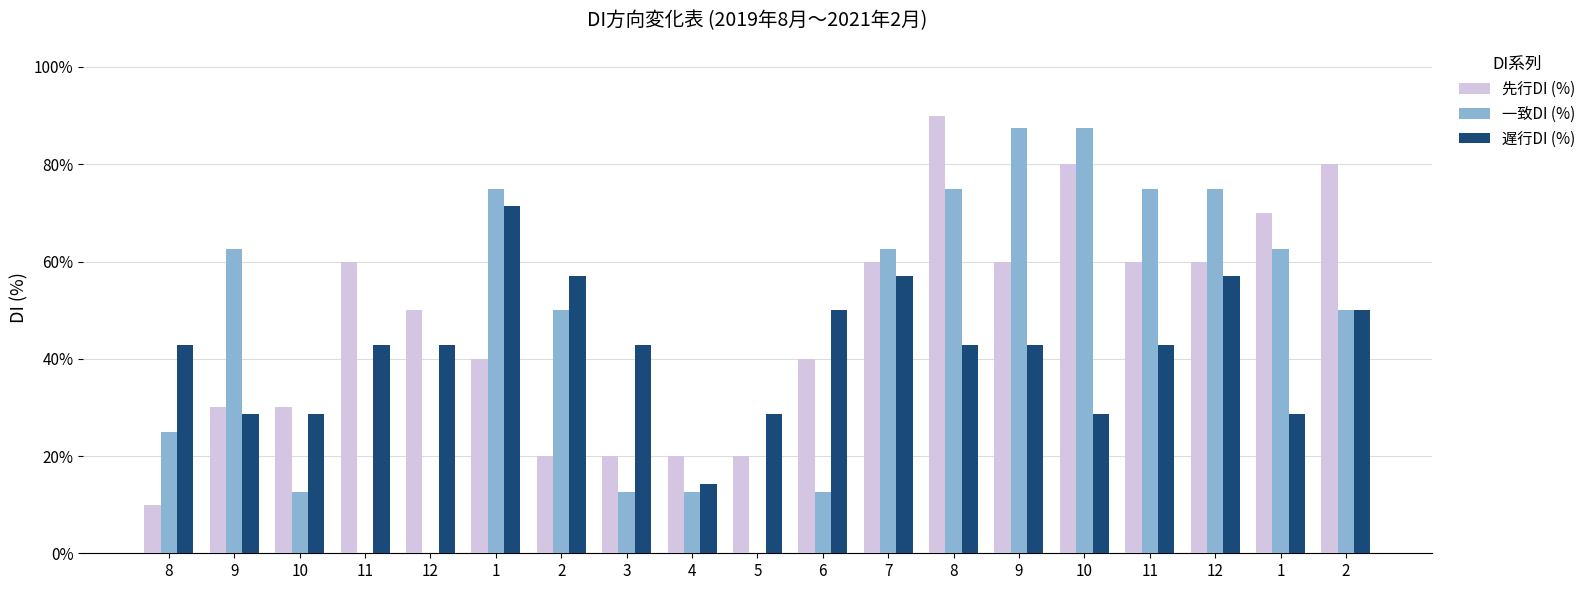

How many groups of bars are there?

19